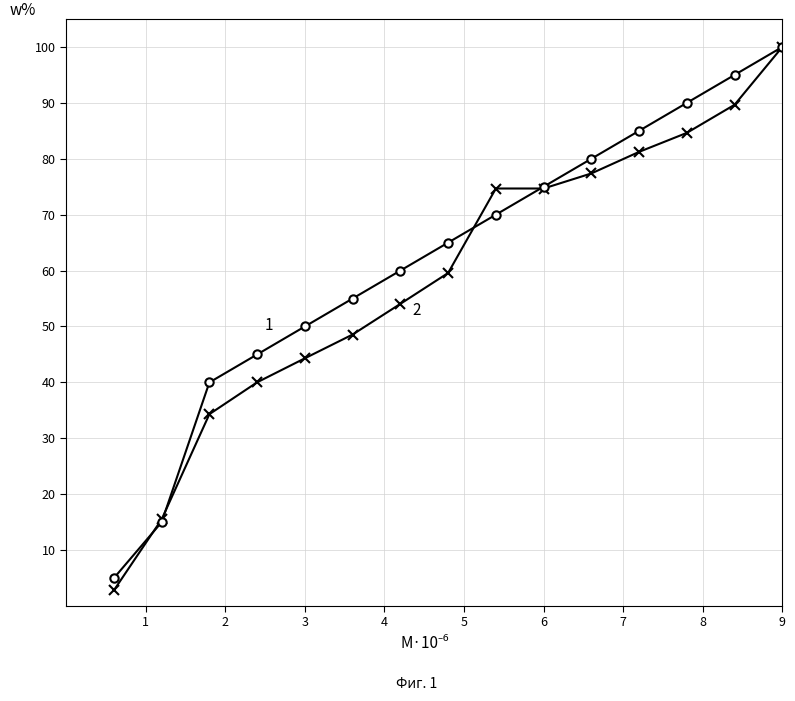

What is the smallest value displayed?

2.8